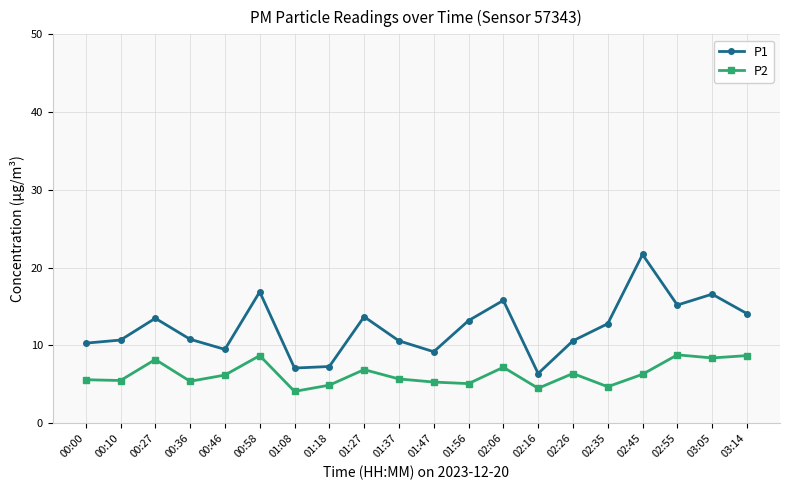

What is the difference between the highest and lowest values at 01:47?

3.9